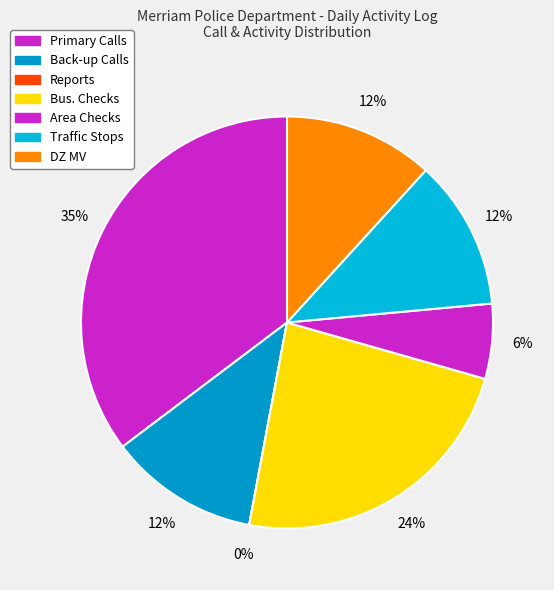

Rank the categories by value from lowest to highest.

Reports, Area Checks, Back-up Calls, Traffic Stops, DZ MV, Bus. Checks, Primary Calls